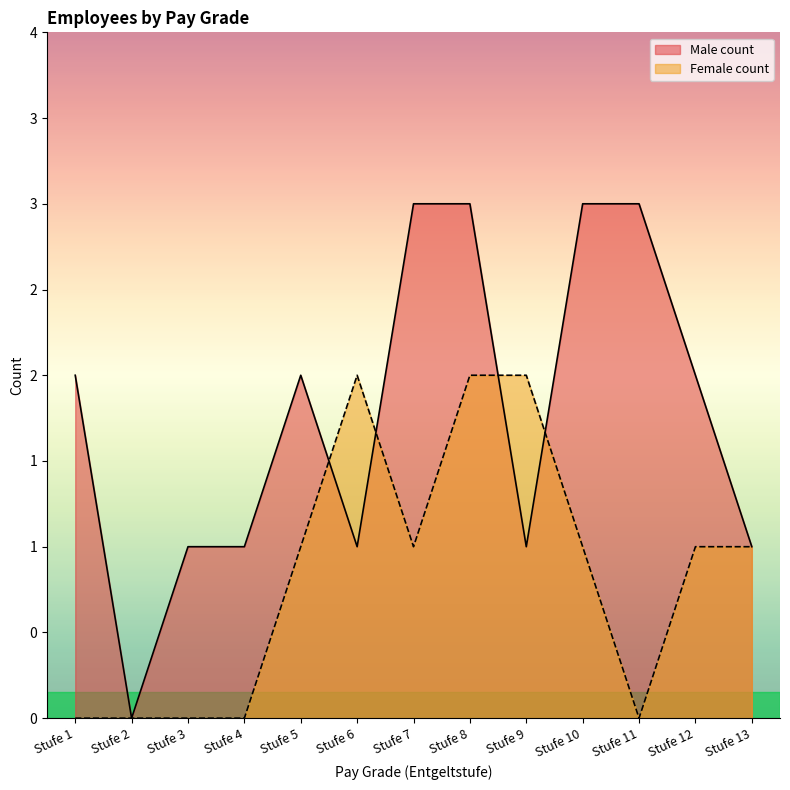

At which category does the chart reach its minimum across all series?

Stufe 2